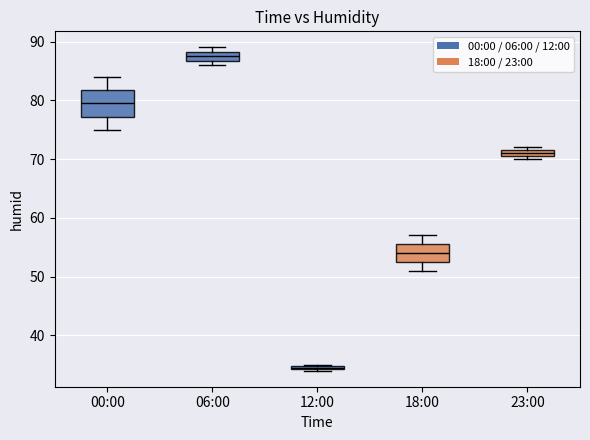

Which box is the tallest, from its lower edge to its upper edge?

00:00